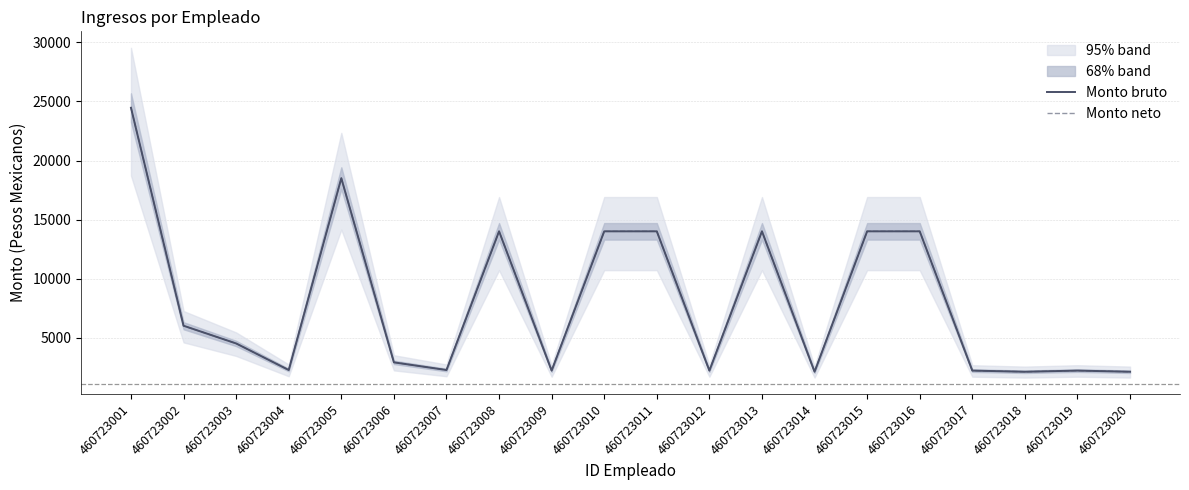

True or false: Monto neto and Monto bruto cross at least once.

False